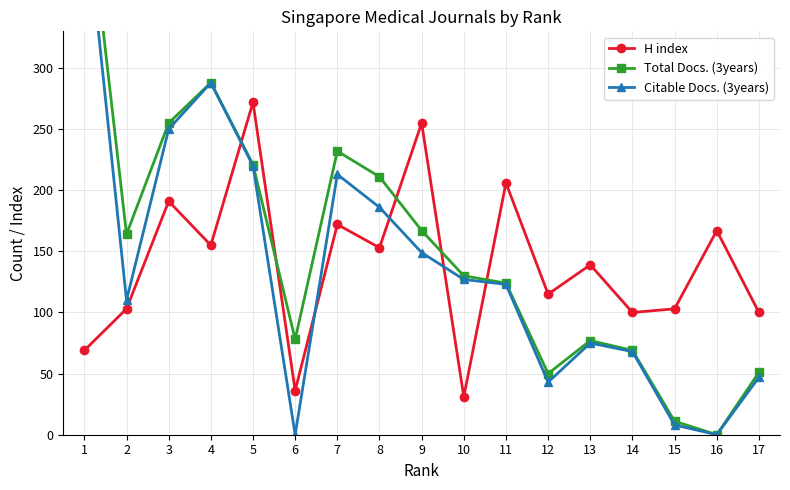

What are all the series names shown in the legend?

H index, Total Docs. (3years), Citable Docs. (3years)